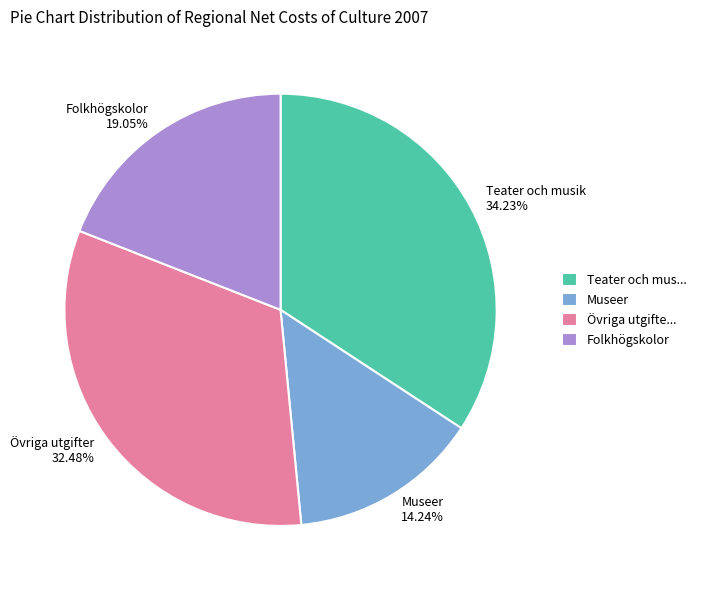

Combined, do Teater och musik and Museer account for over 50%?

No